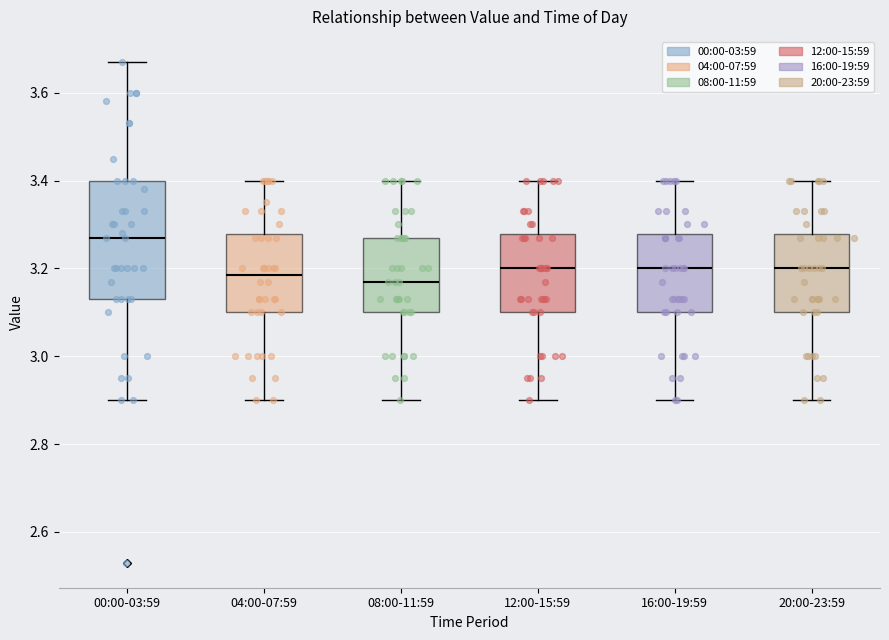

Which box is the tallest, from its lower edge to its upper edge?

00:00-03:59